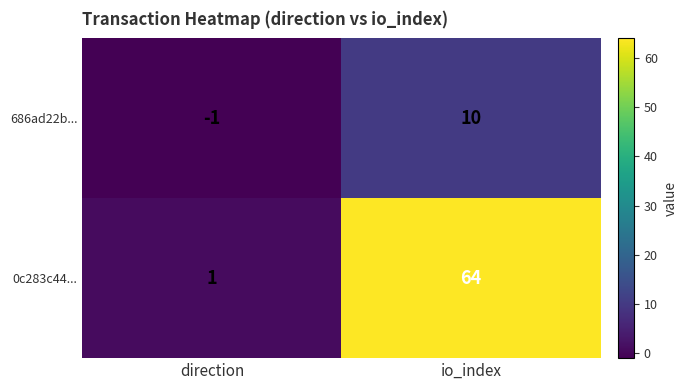

Reading left to right, list all the values displayed in this chart.

686ad22b...: direction=-1	io_index=10
0c283c44...: direction=1	io_index=64